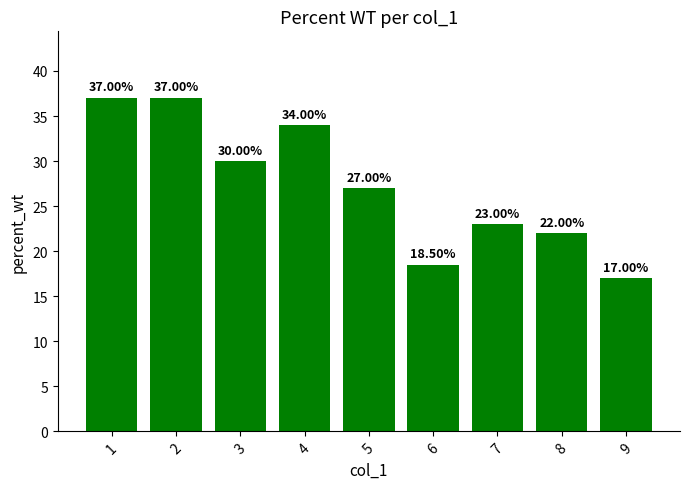

True or false: the data shows 21.8 at 1.

False